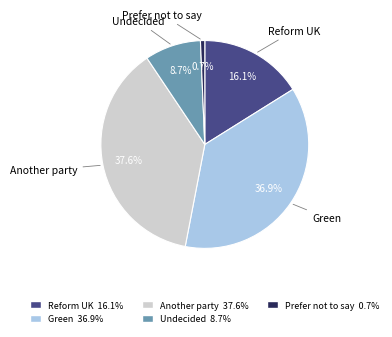

Between Green and Another party, which is larger?

Another party